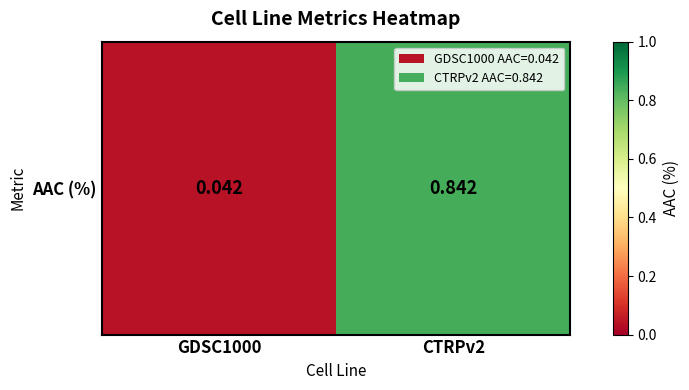

List the labels in order of value, largest first.

CTRPv2, GDSC1000